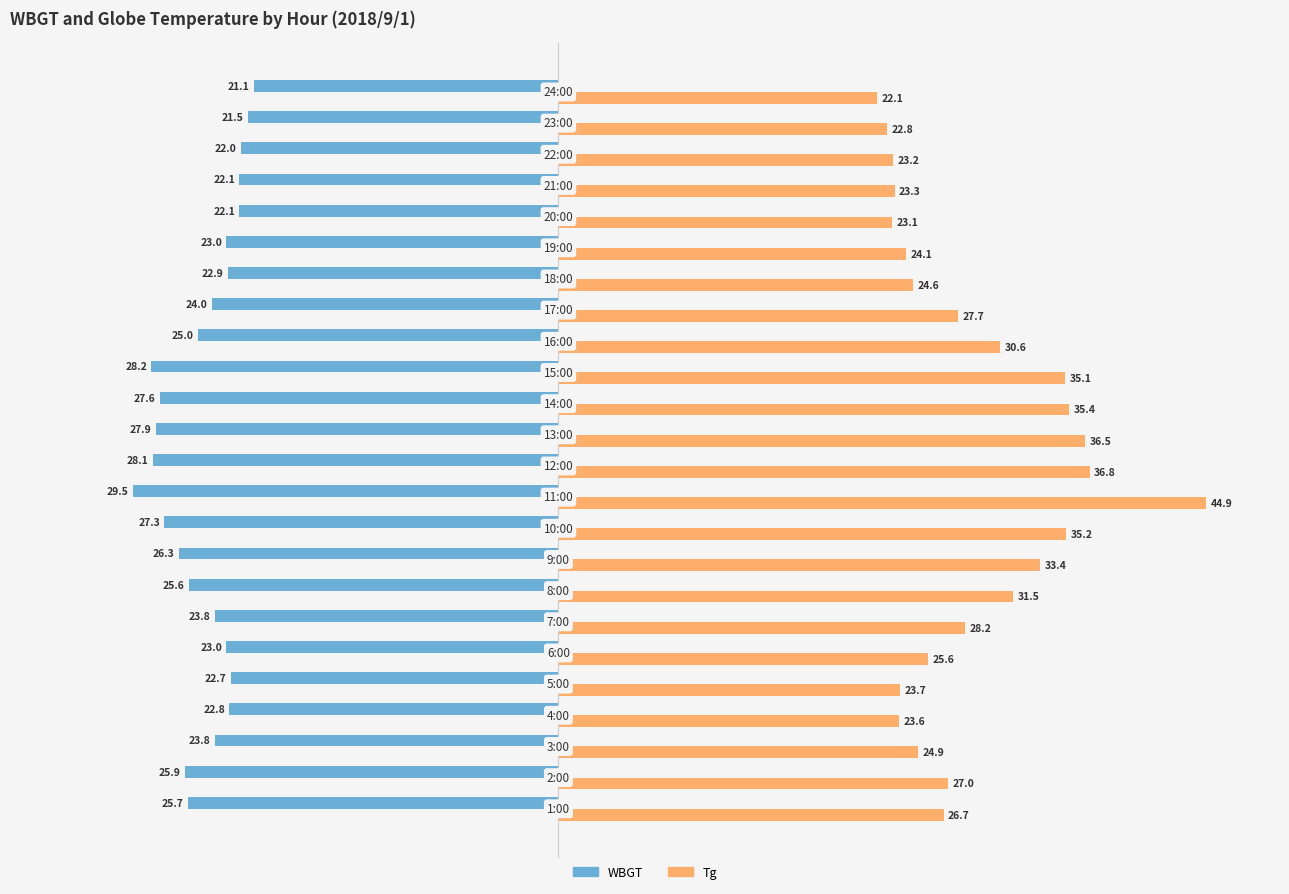

Which series has the widest spread of values?

Tg